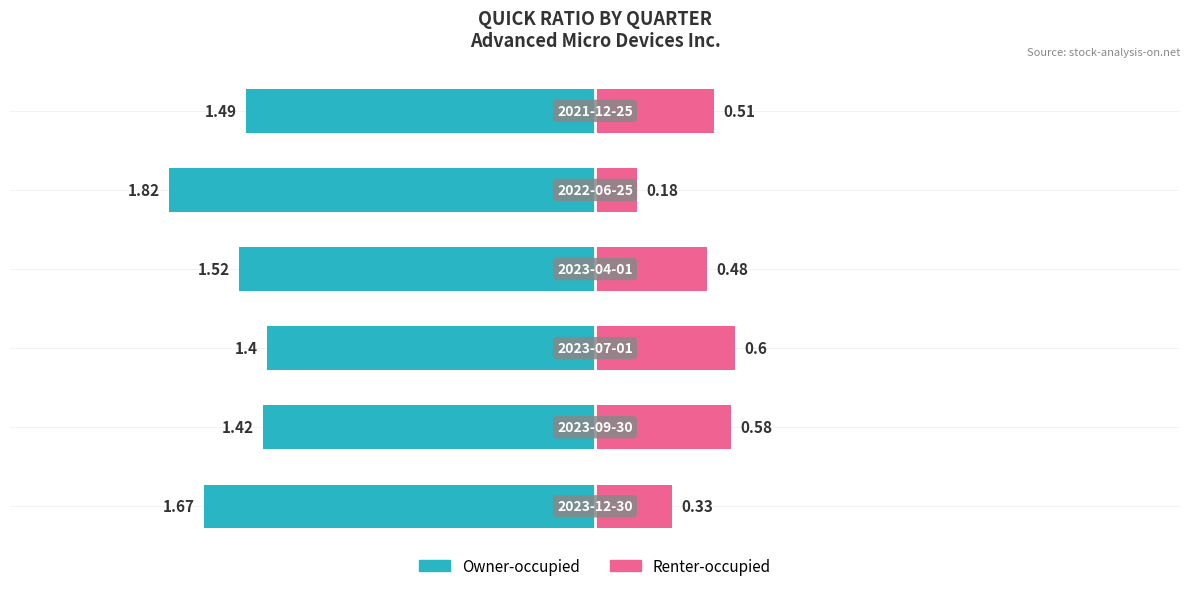

What is the average value of the Renter-occupied series?

0.4